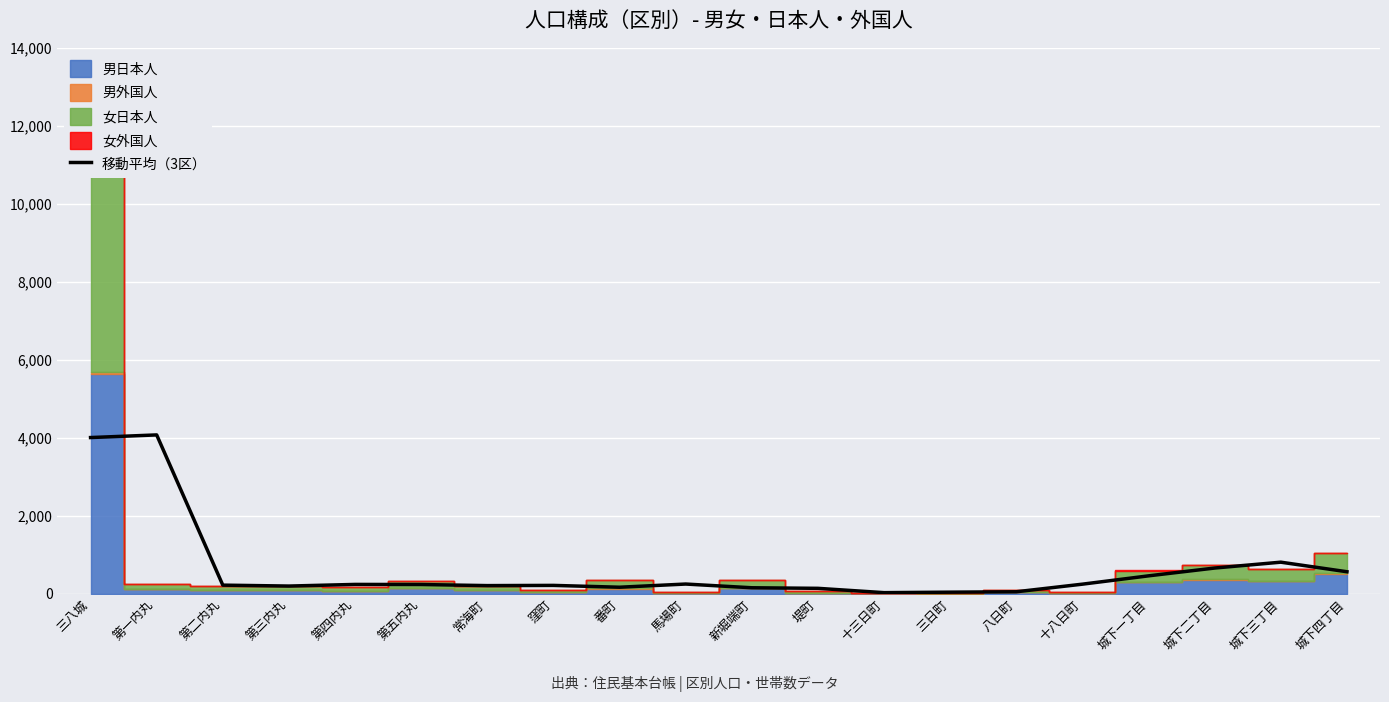

What is the label of the 19th point from the left?

城下三丁目